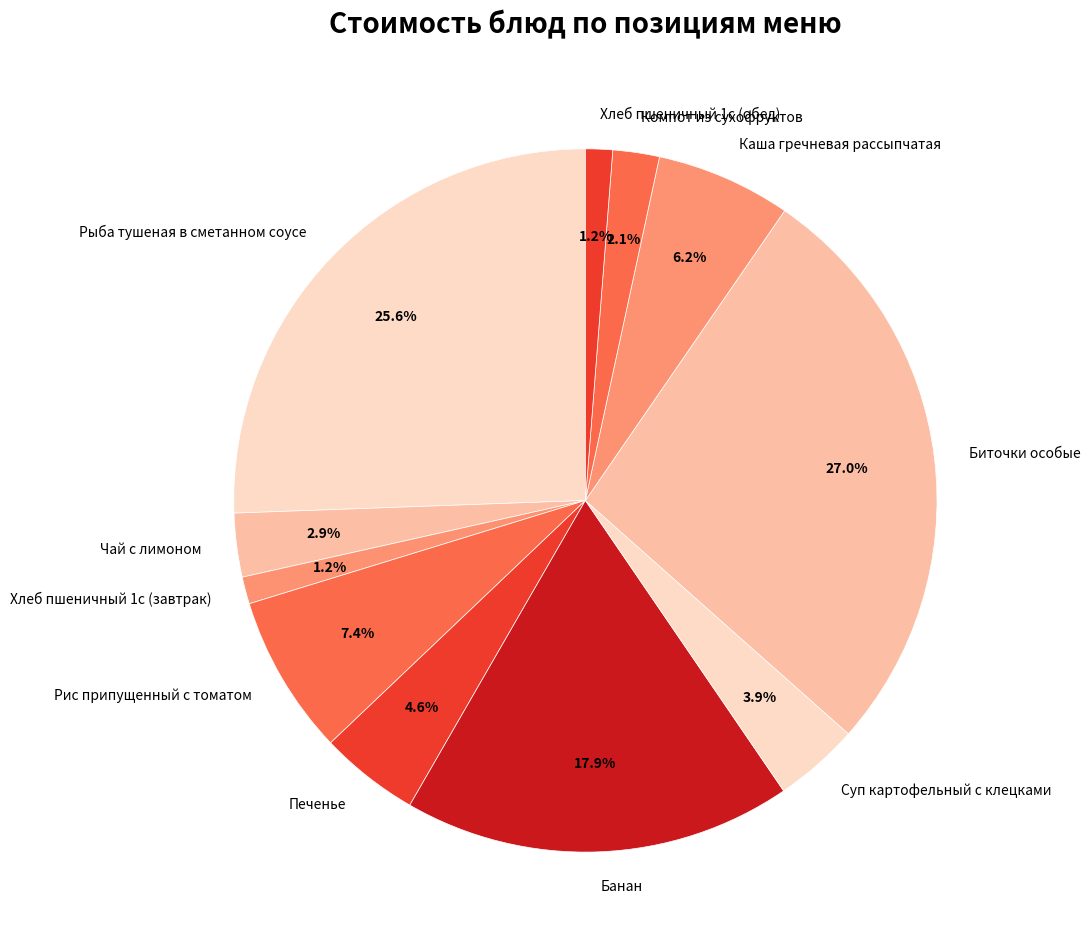

Is the sum of Хлеб пшеничный 1с (обед) and Хлеб пшеничный 1с (завтрак) greater than half?

No